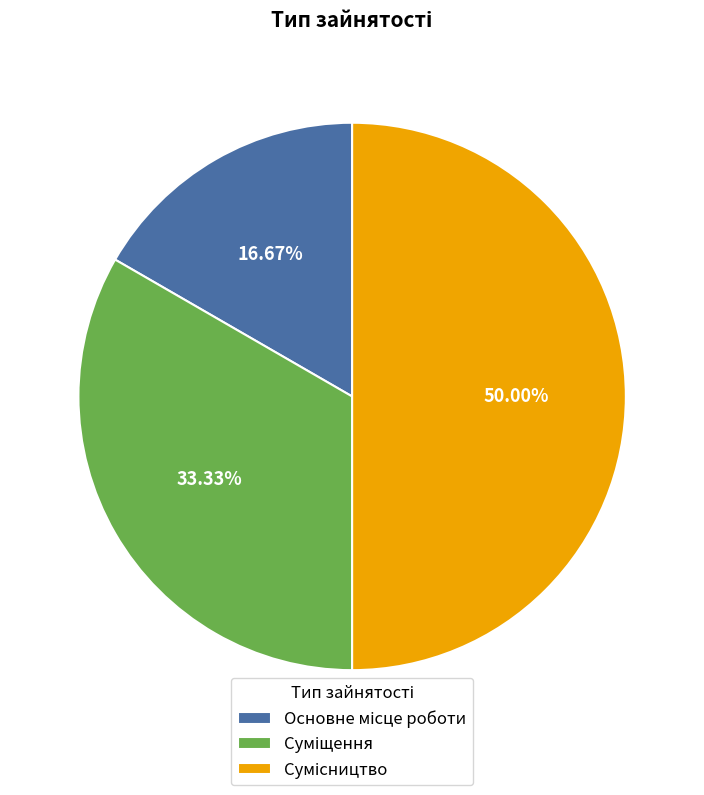

Which category has the biggest portion of the pie?

Сумісництво